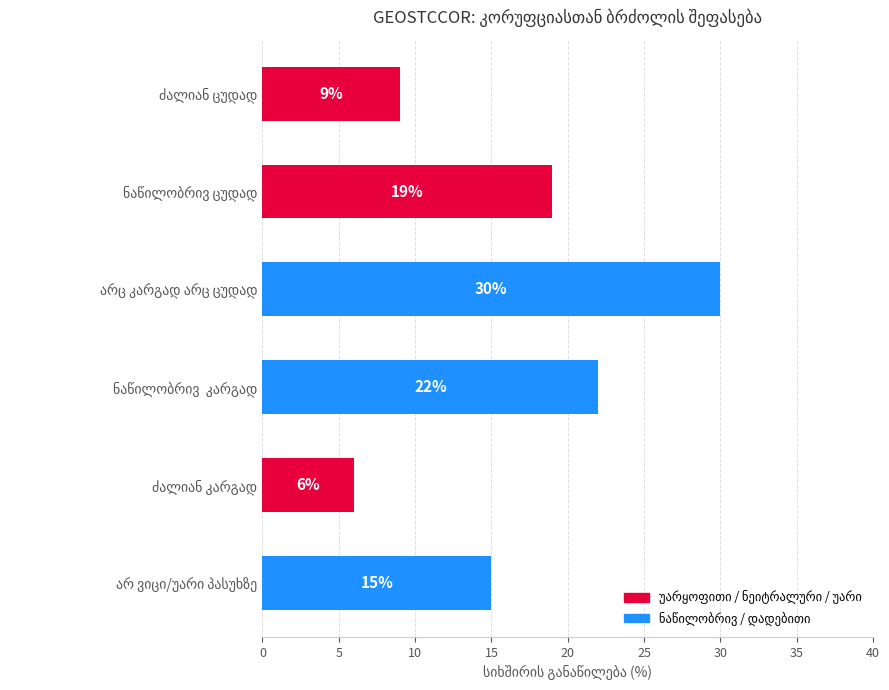

Reading top to bottom, list all the values displayed in this chart.

9	19	30	22	6	15